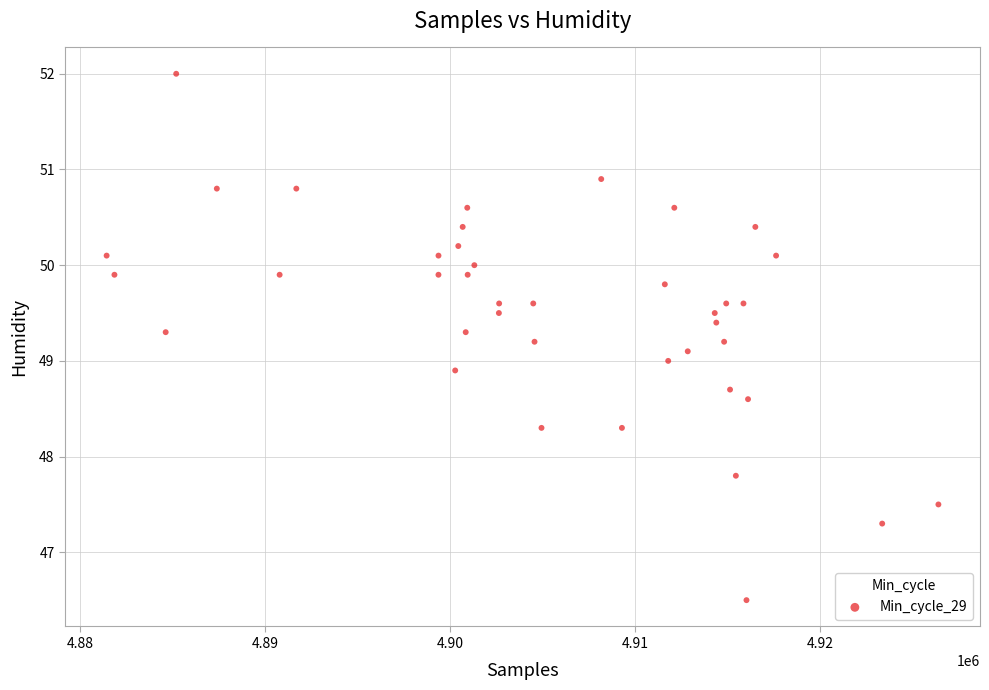

What is the range of Y values (max minus min)?

5.5